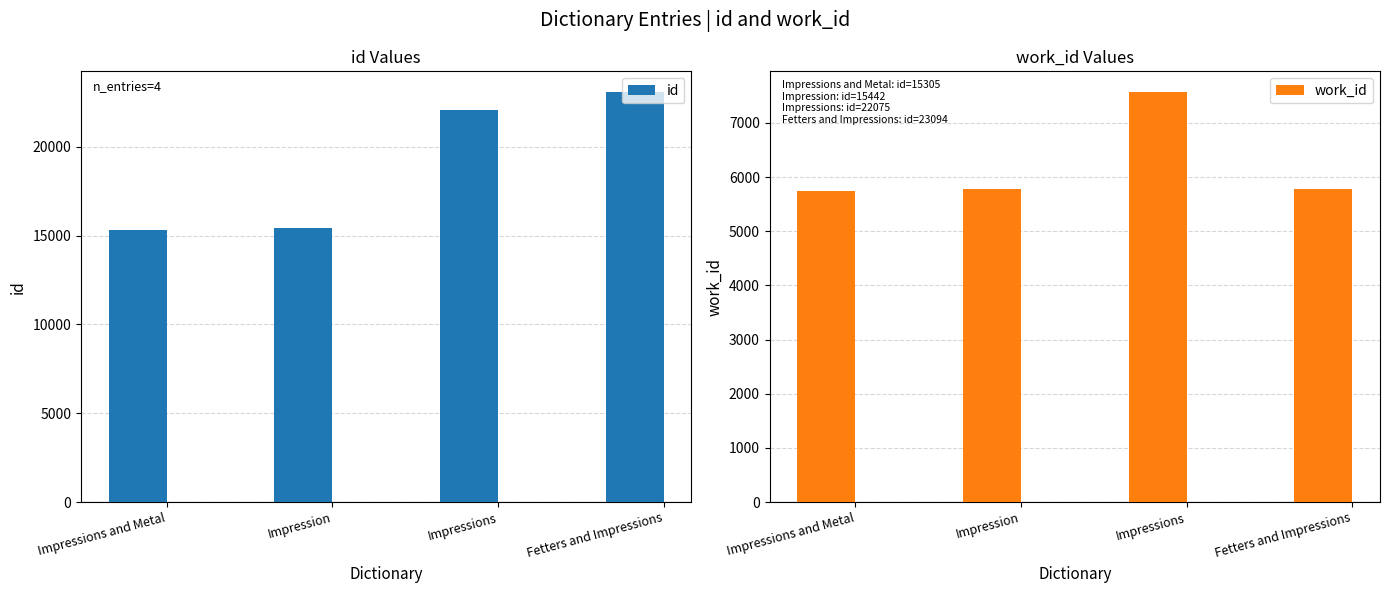

At which category is the sum across all series the highest?

Impressions